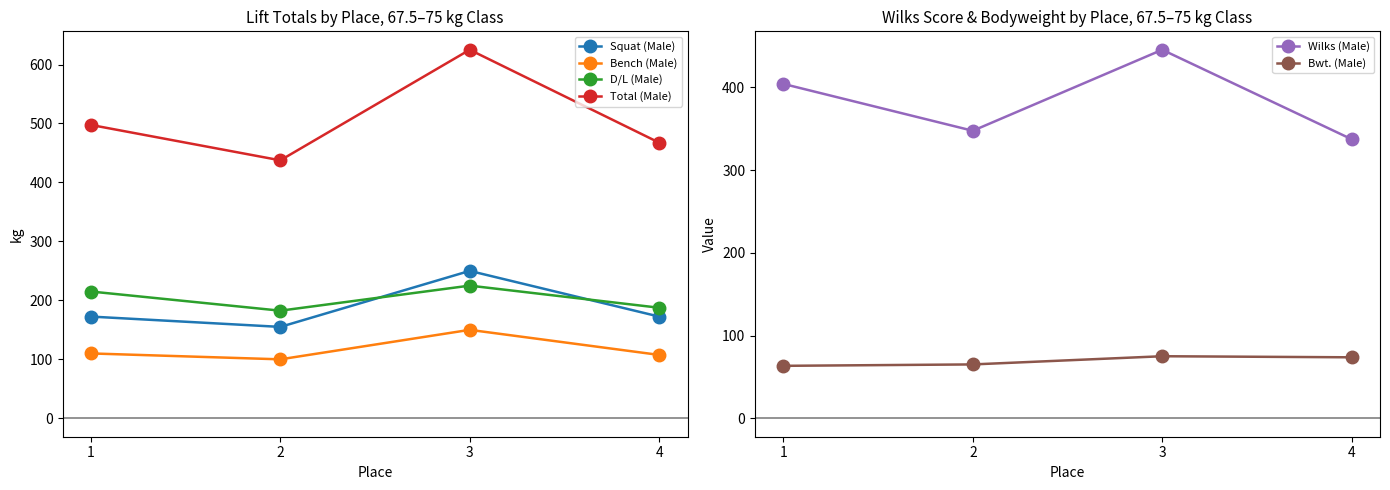

What is the sum of the Bwt. (Male) values at 4 and 3?

148.7